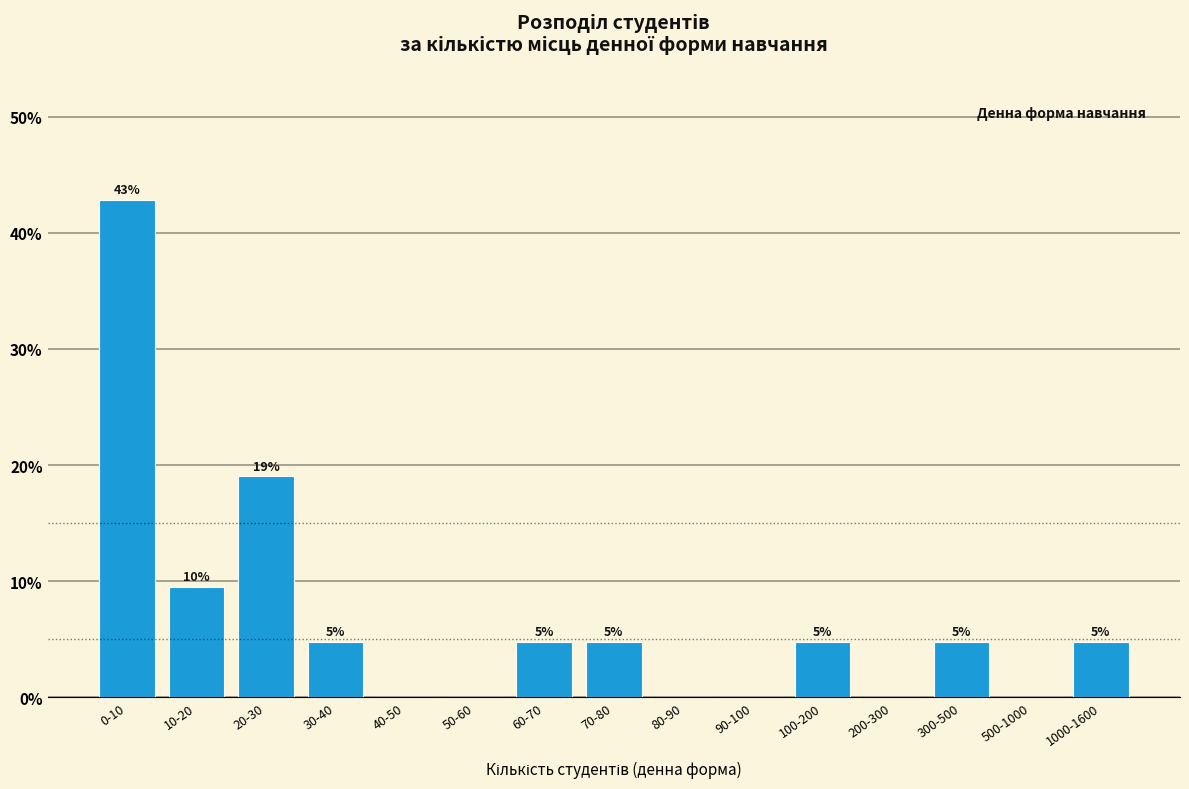

Are the bars horizontal?

No